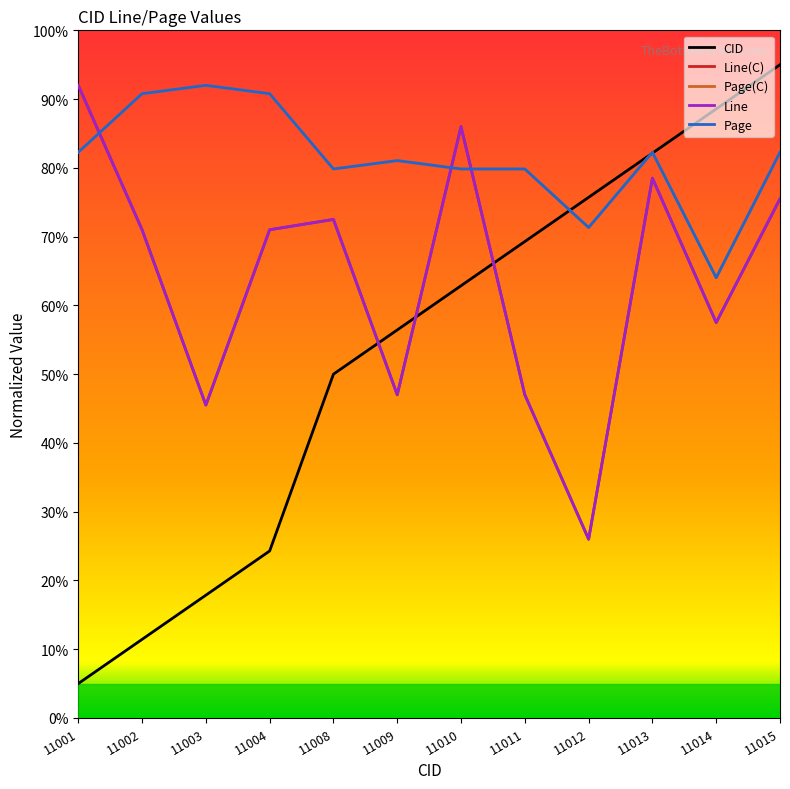

Reading left to right, transcribe all the data shown in this chart.

CID: 11001=5.0	11002=11.4	11003=17.9	11004=24.3	11008=50.0	11009=56.4	11010=62.9	11011=69.3	11012=75.7	11013=82.1	11014=88.6	11015=95.0
Line(C): 11001=92.0	11002=71.0	11003=45.5	11004=71.0	11008=72.5	11009=47.0	11010=86.0	11011=47.0	11012=26.0	11013=78.5	11014=57.5	11015=75.5
Page(C): 11001=82.3	11002=90.8	11003=92.0	11004=90.8	11008=79.8	11009=81.1	11010=79.8	11011=79.8	11012=71.3	11013=82.3	11014=64.0	11015=82.3
Line: 11001=92.0	11002=71.0	11003=45.5	11004=71.0	11008=72.5	11009=47.0	11010=86.0	11011=47.0	11012=26.0	11013=78.5	11014=57.5	11015=75.5
Page: 11001=82.3	11002=90.8	11003=92.0	11004=90.8	11008=79.8	11009=81.1	11010=79.8	11011=79.8	11012=71.3	11013=82.3	11014=64.0	11015=82.3